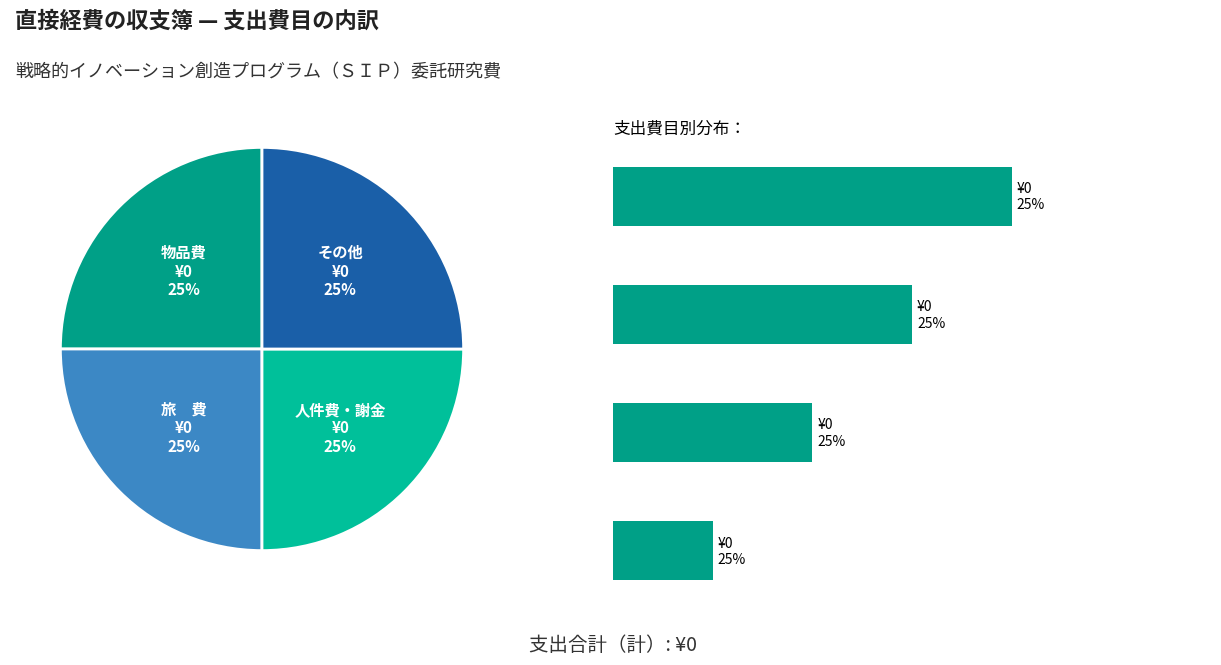

What is the change in value from 物品費 to 旅 費?

-1